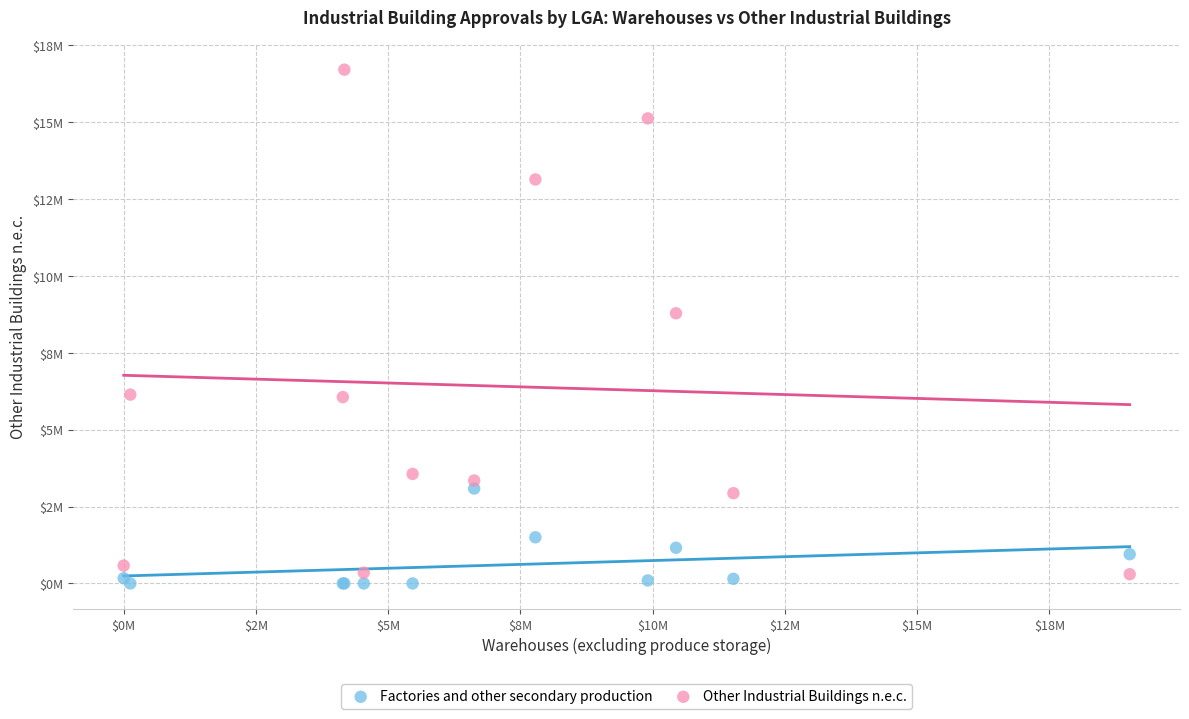

What are all the series names shown in the legend?

Factories and other secondary production, Other Industrial Buildings n.e.c.